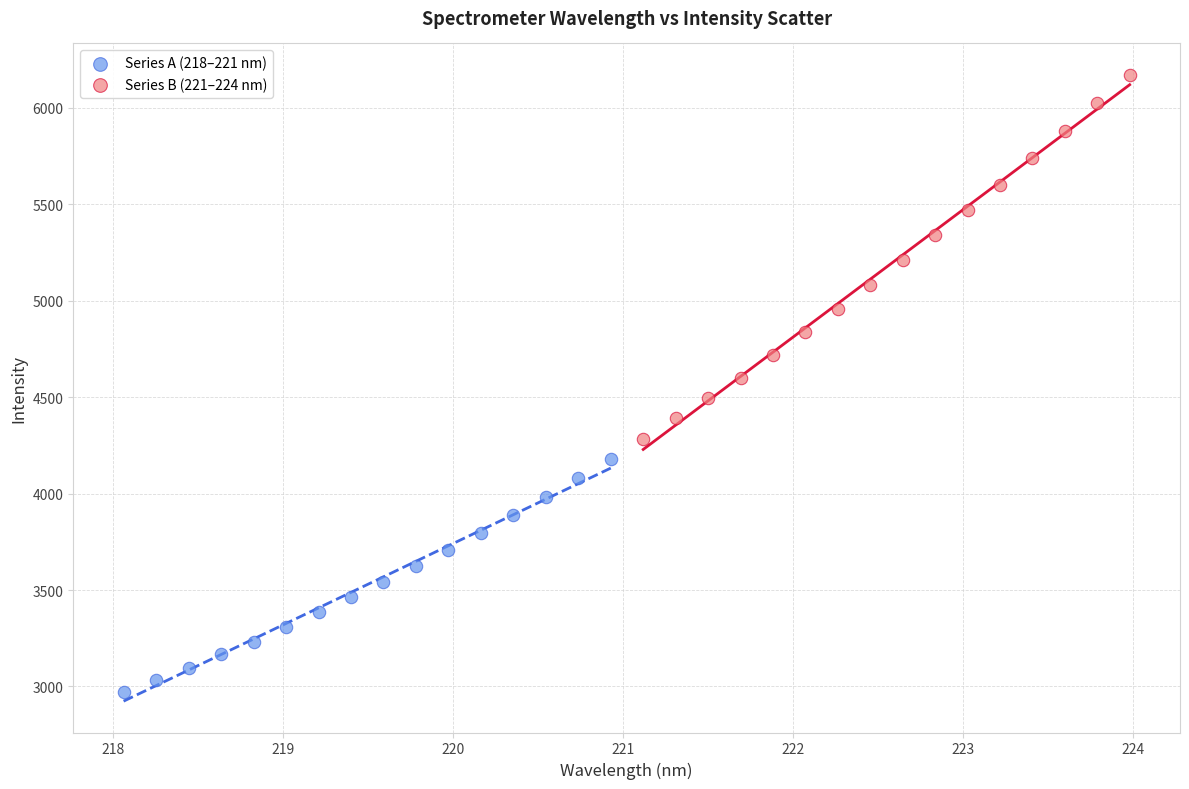

Which series reaches the maximum Y coordinate?

Series B (221–224 nm)